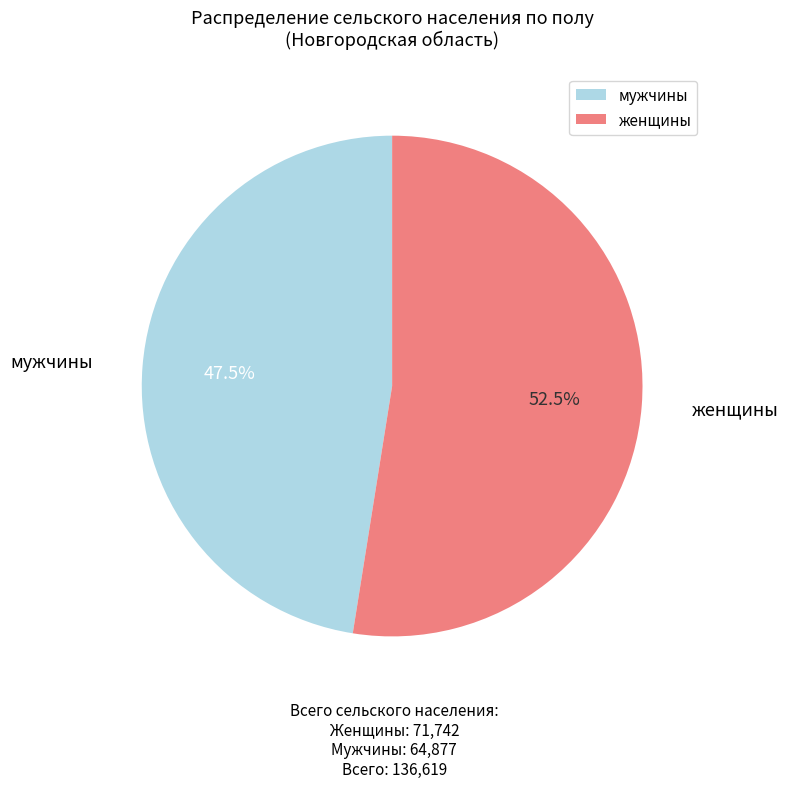

Approximately how many times larger is the value at женщины compared to мужчины?

1.1